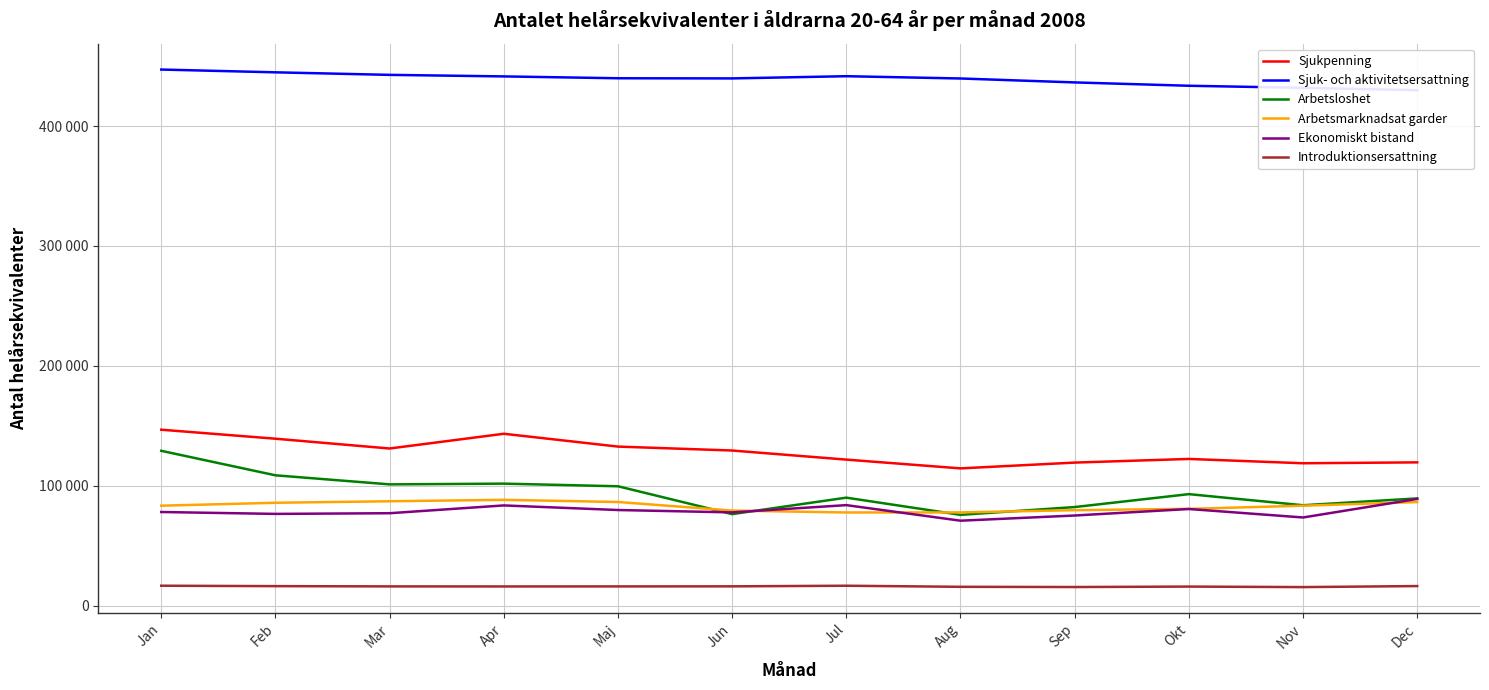

List the labels in order of Ekonomiskt bistand value, smallest first.

Aug, Nov, Sep, Feb, Mar, Jun, Jan, Maj, Okt, Apr, Jul, Dec